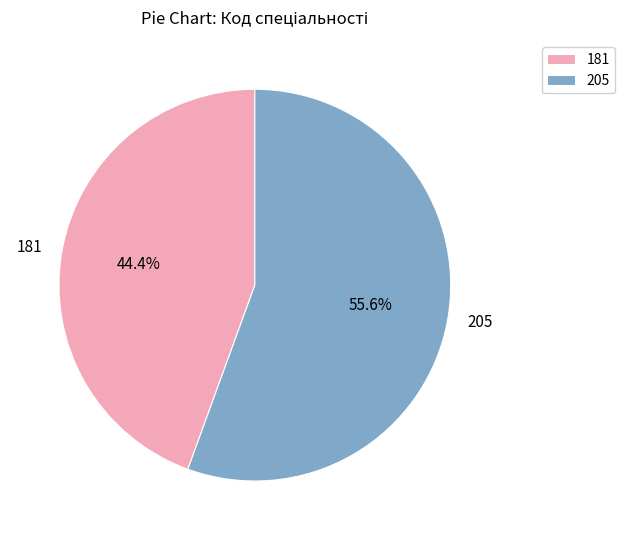

What is the ratio of the value at 181 to the value at 205?

0.8